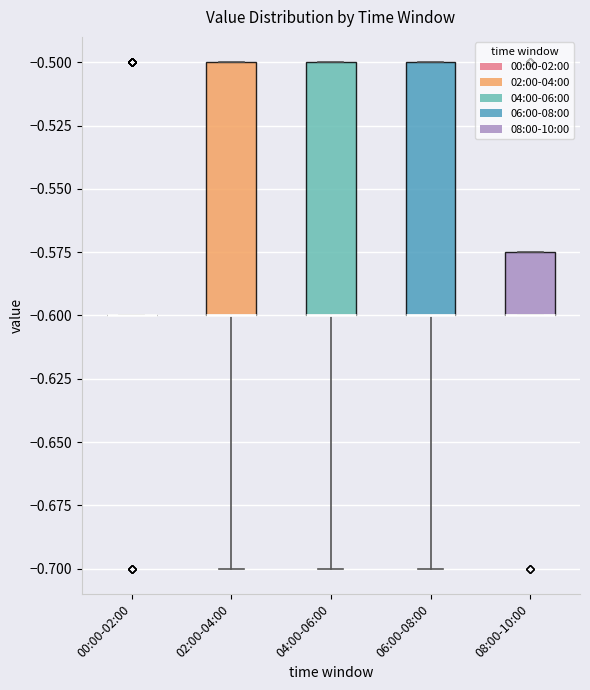

Reading left to right, transcribe this box plot: for each box, give where its median line is, the range the box spans, and where its two whiskers end, as read against the y-axis. The values are not printed on the chart, so give them approximately, as read against the axis.

00:00-02:00: box collapsed to a line at -0.600, whiskers -0.600 to -0.600
02:00-04:00: median -0.600 (drawn on the box's lower edge), box -0.600 to -0.500, whiskers -0.700 to -0.500
04:00-06:00: median -0.600 (drawn on the box's lower edge), box -0.600 to -0.500, whiskers -0.700 to -0.500
06:00-08:00: median -0.600 (drawn on the box's lower edge), box -0.600 to -0.500, whiskers -0.700 to -0.500
08:00-10:00: median -0.600 (drawn on the box's lower edge), box -0.600 to -0.575, whiskers -0.600 to -0.575